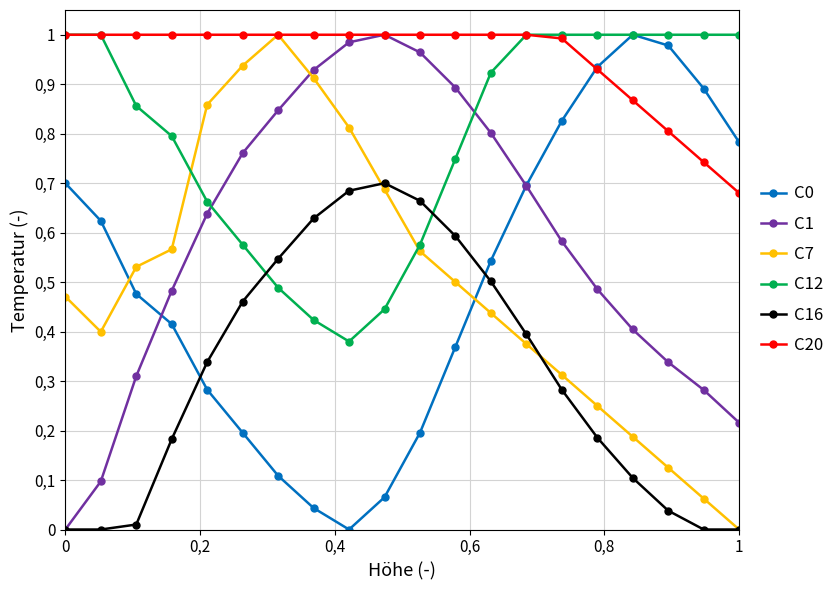

Is this an area chart (filled region under the line)?

No